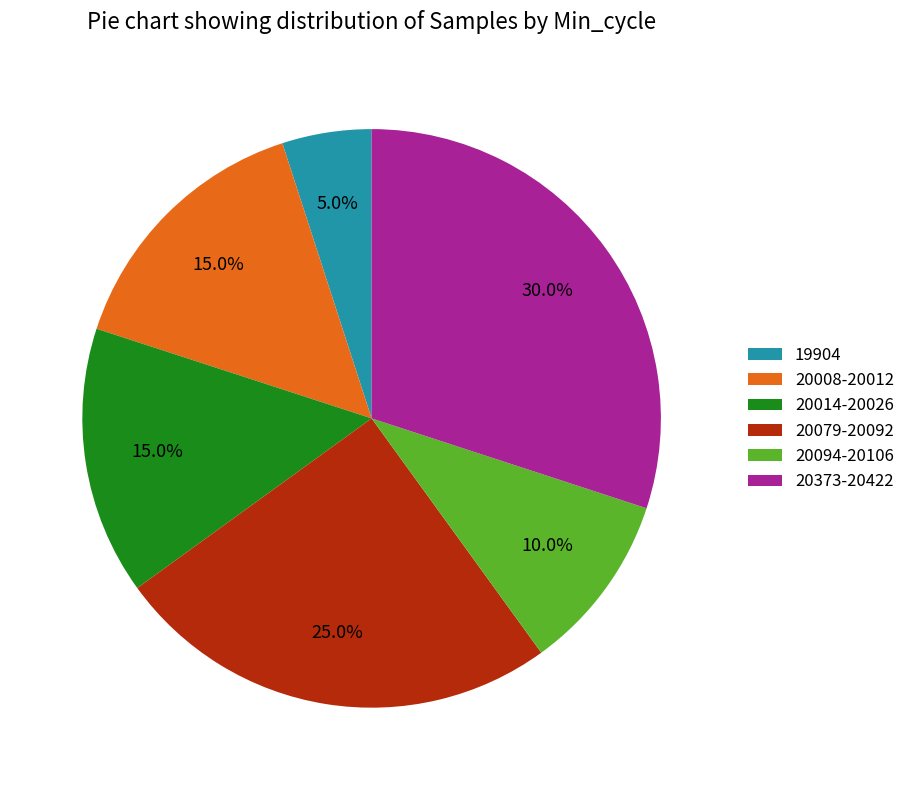

Count the number of slices in the pie.

6